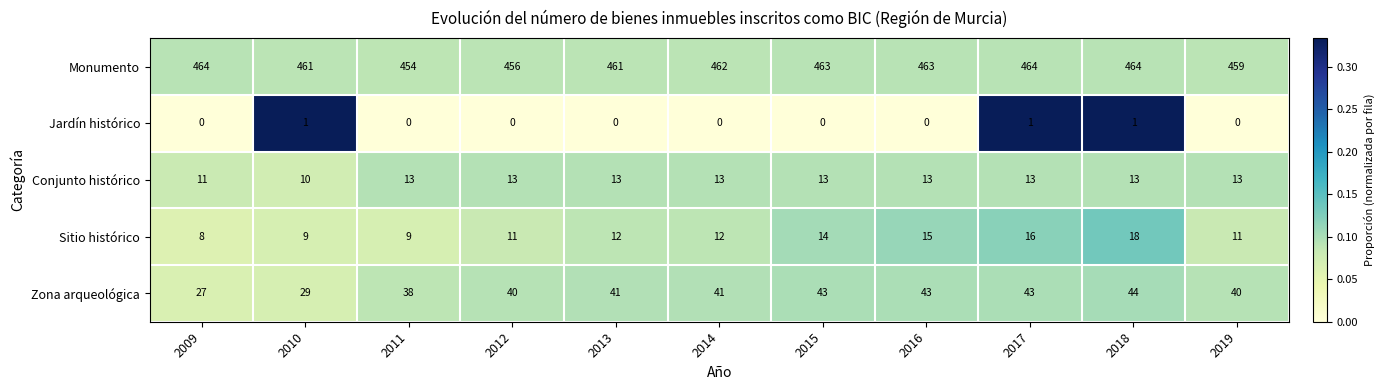

Rank the series by their maximum value, from lowest to highest.

Jardín histórico, Conjunto histórico, Sitio histórico, Zona arqueológica, Monumento